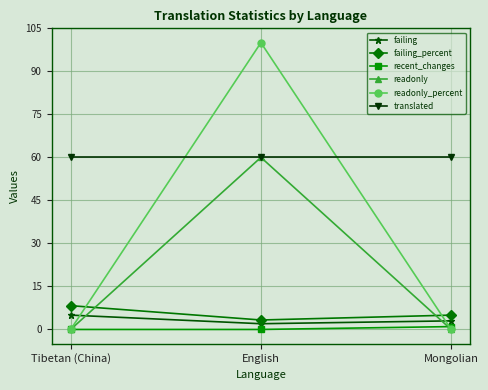

What is the difference between the readonly_percent values at English and Mongolian?

100.0